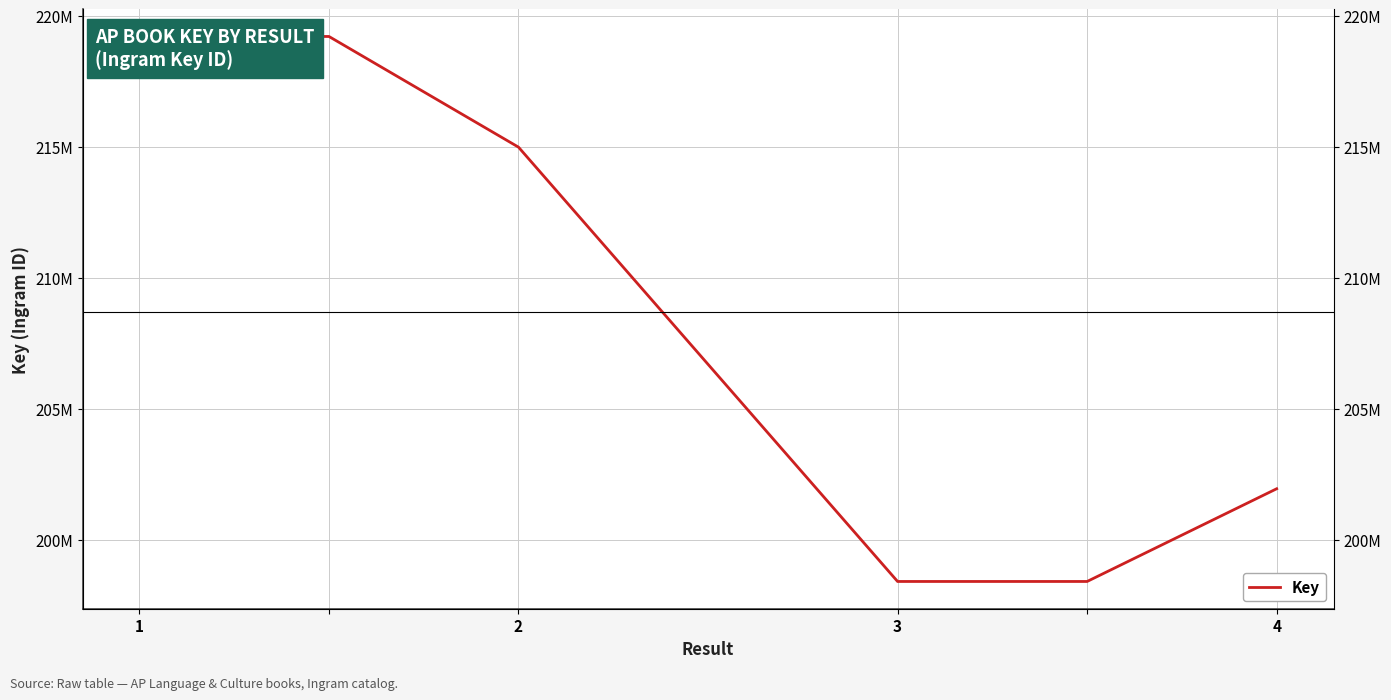

Reading left to right, what are all the values shown in this chart?

219226417	219226417	215001539	198422005	198422005	201961152